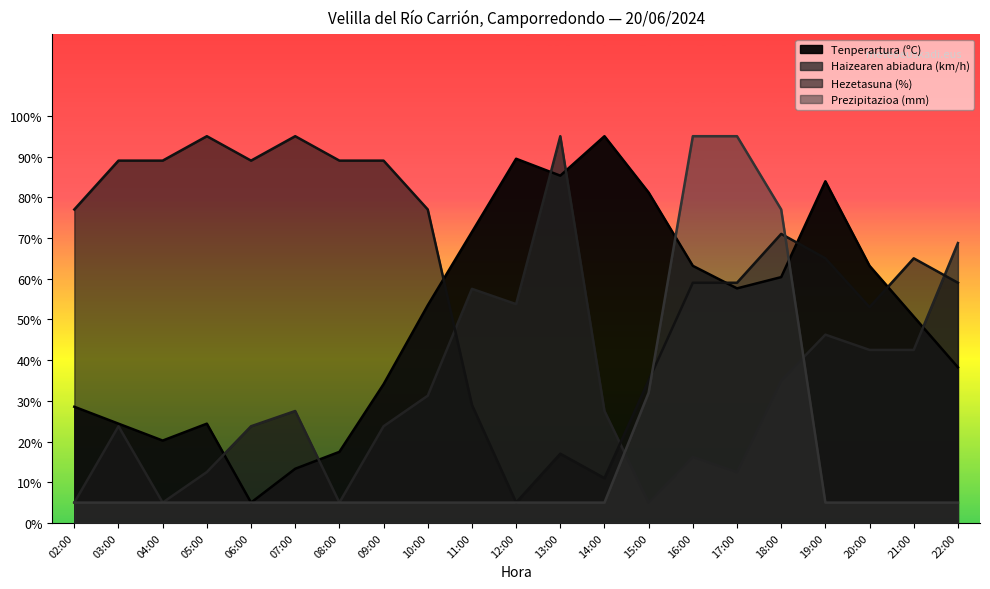

The value of Tenperartura (ºC) at 22:00 is 54.0. True or false?

False